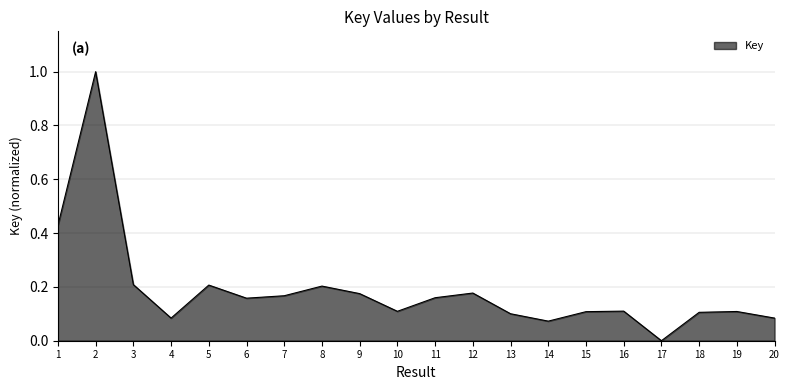

At which category does the chart reach its peak across all series?

2